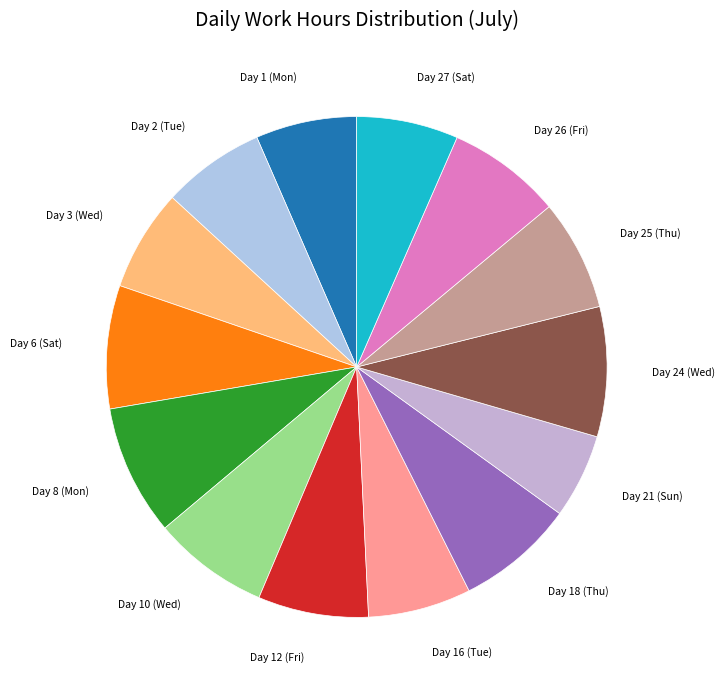

To the nearest percent, what is the difference between the largest and smallest slice percentages?

3%